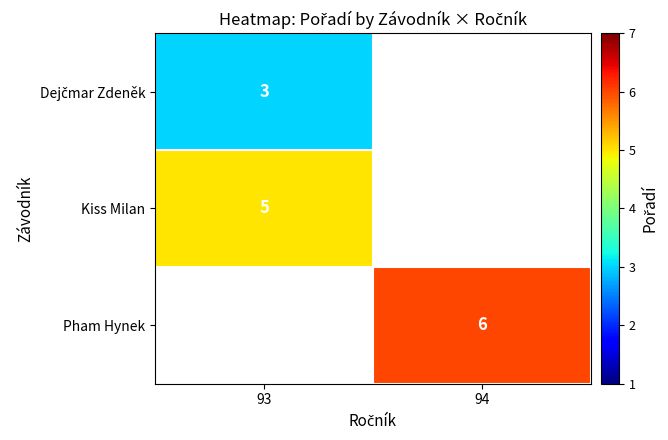

The Pham Hynek series shows 4 at 94. True or false?

False